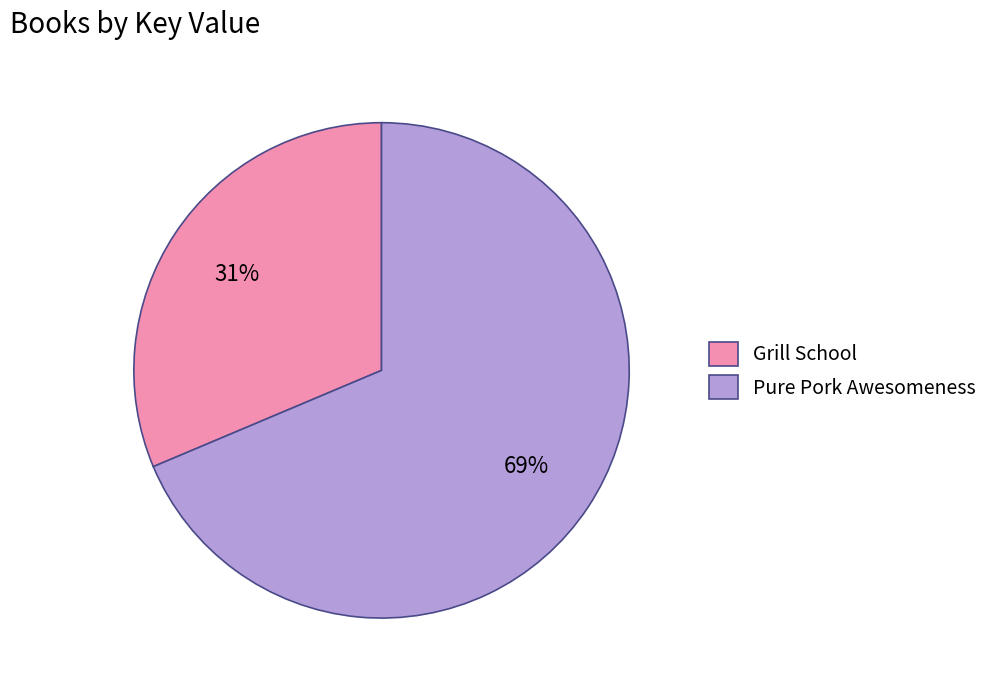

To the nearest percent, what is the average slice percentage?

50%